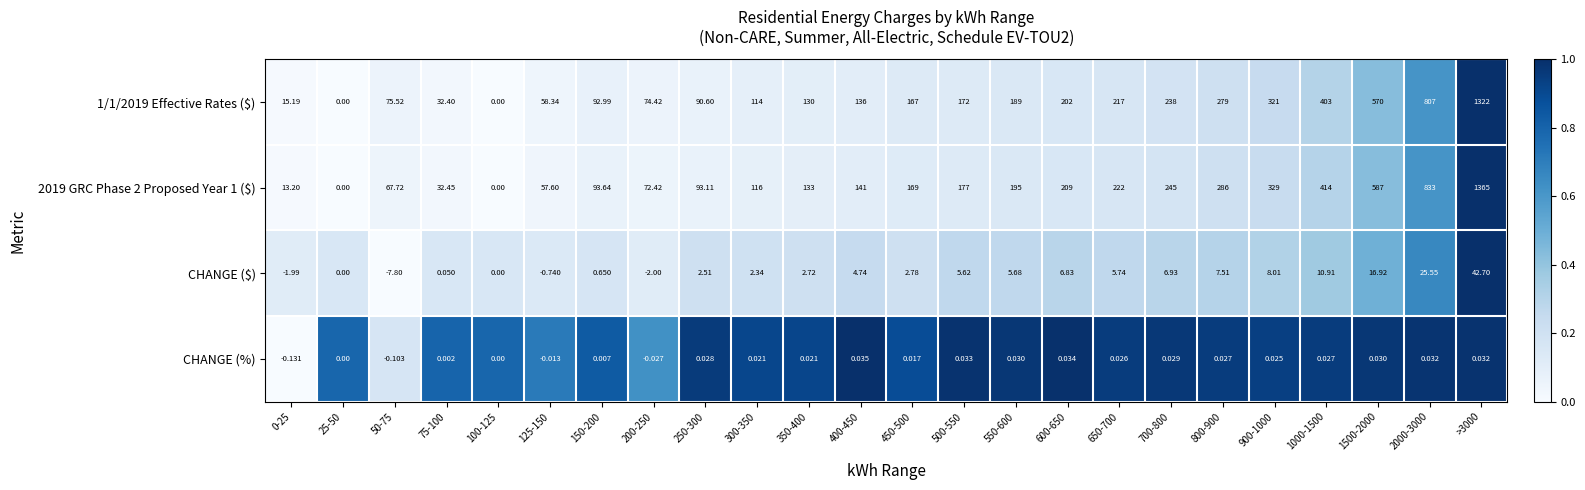

Rank the series by their maximum value, from highest to lowest.

2019 GRC Phase 2 Proposed Year 1 ($), 1/1/2019 Effective Rates ($), CHANGE ($), CHANGE (%)